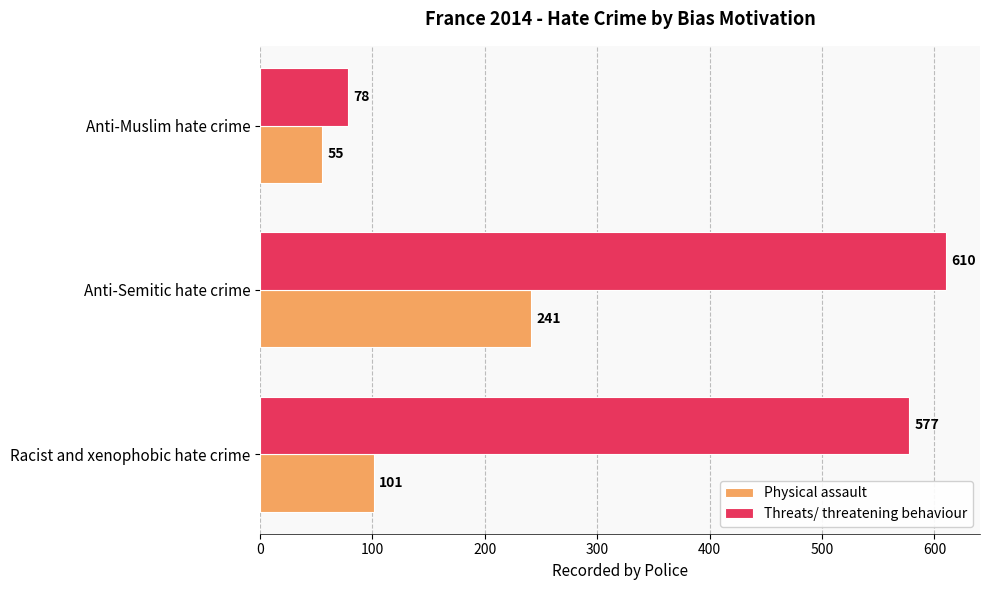

Which series has the largest range (max minus min)?

Threats/ threatening behaviour